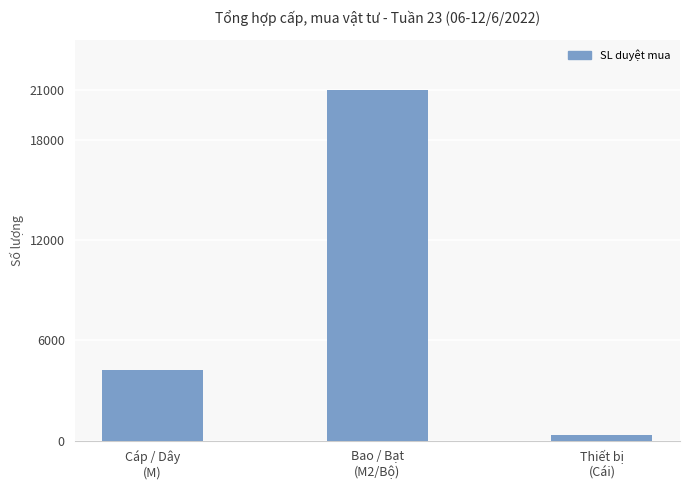

What is the value of the 3rd bar from the left?

355